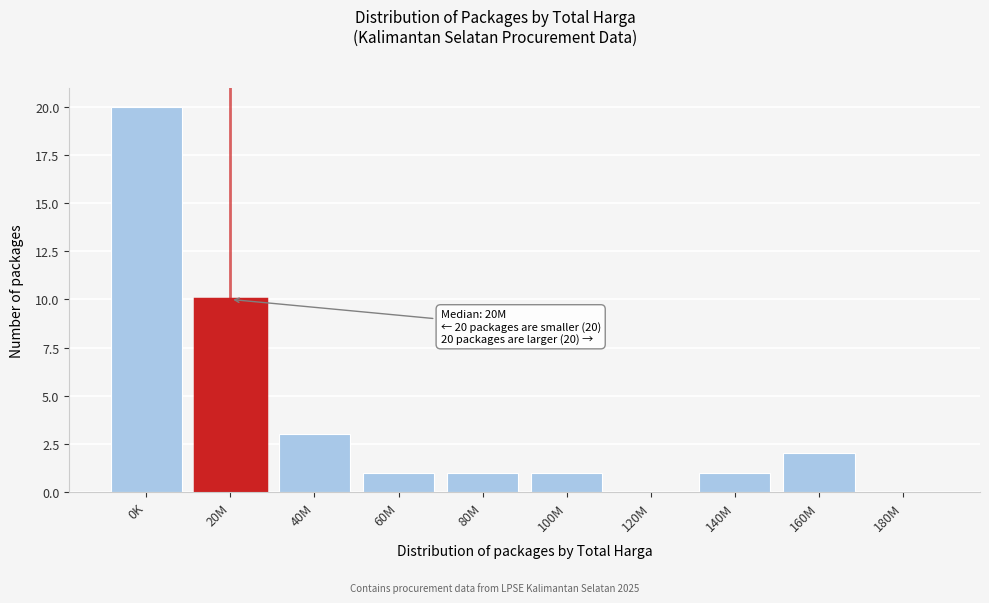

Reading left to right, list all the values displayed in this chart.

0K=20	20M=10	40M=3	60M=1	80M=1	100M=1	120M=0	140M=1	160M=2	180M=0